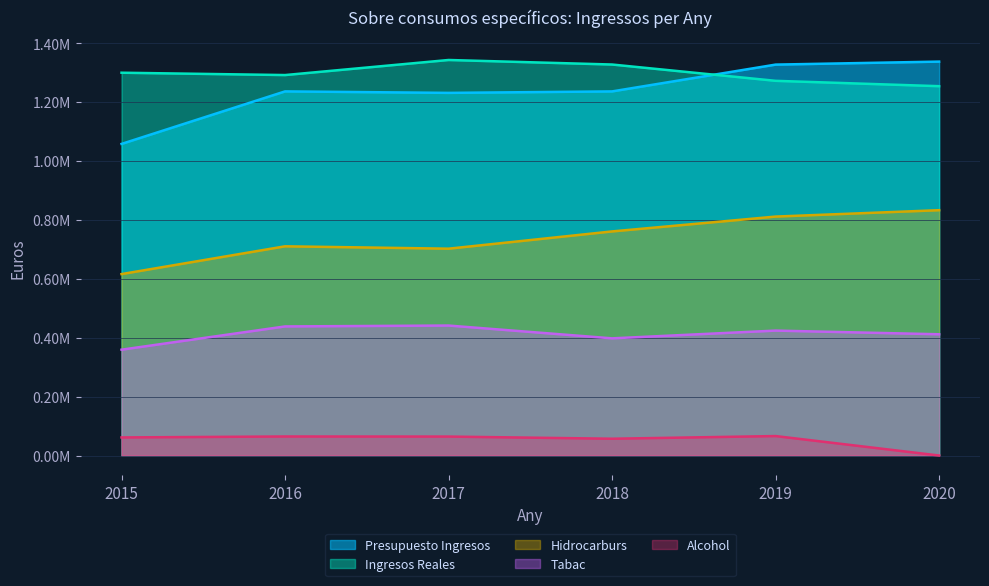

At which category is the sum across all series the highest?

2019